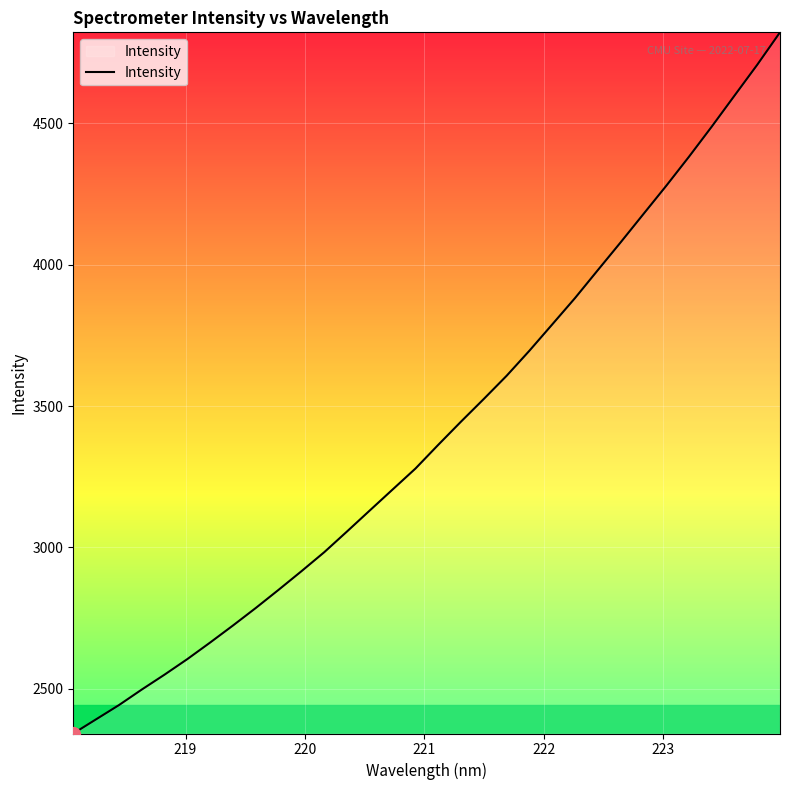

What is the smallest value displayed?

2340.8